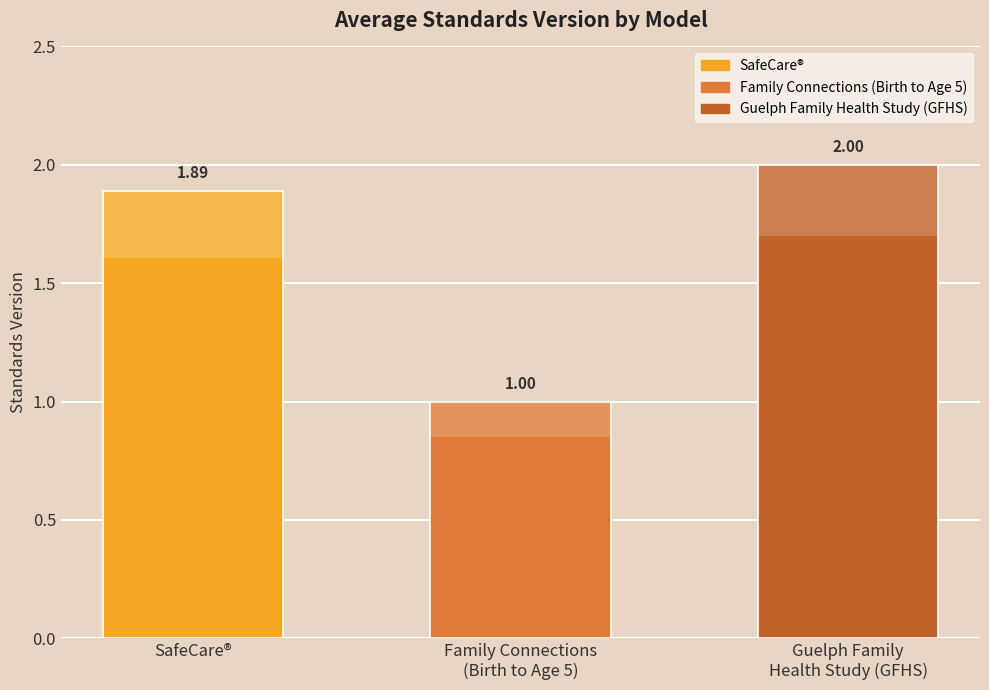

Reading left to right, extract all data points from this chart.

1.9	1.0	2.0